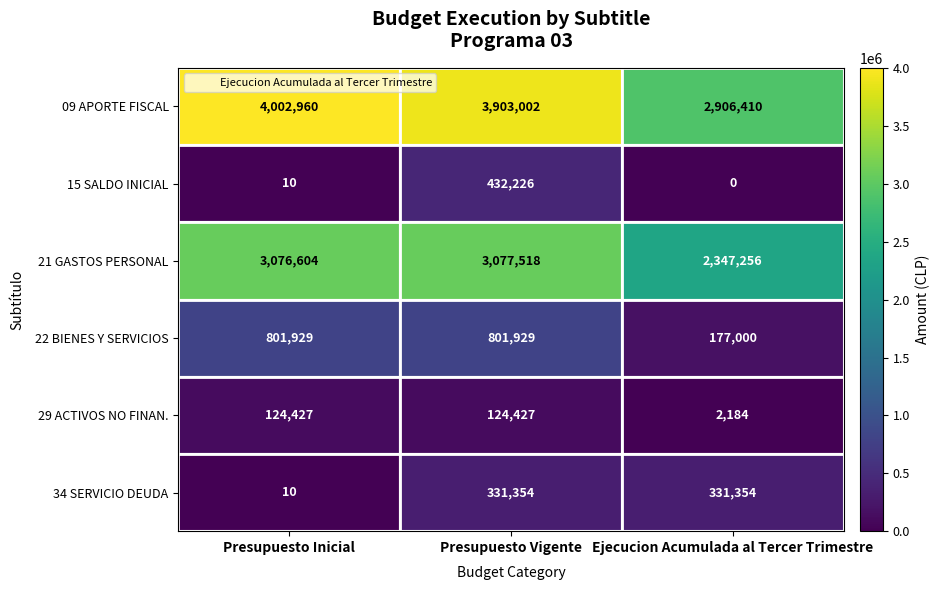

At which category does the chart reach its minimum across all series?

Ejecucion Acumulada al Tercer Trimestre